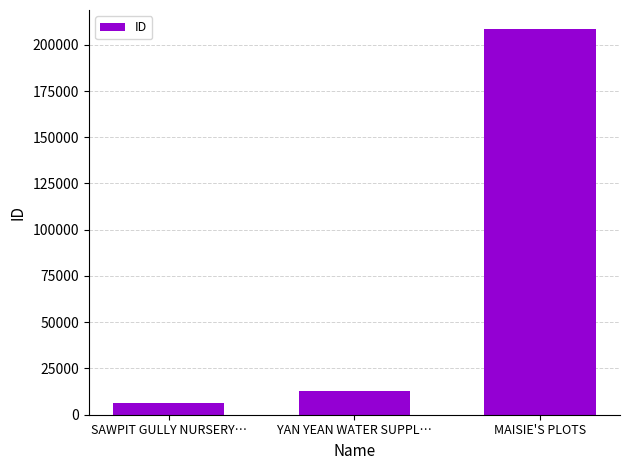

Which has a higher value, SAWPIT GULLY NURSERY… or YAN YEAN WATER SUPPL…?

YAN YEAN WATER SUPPL…